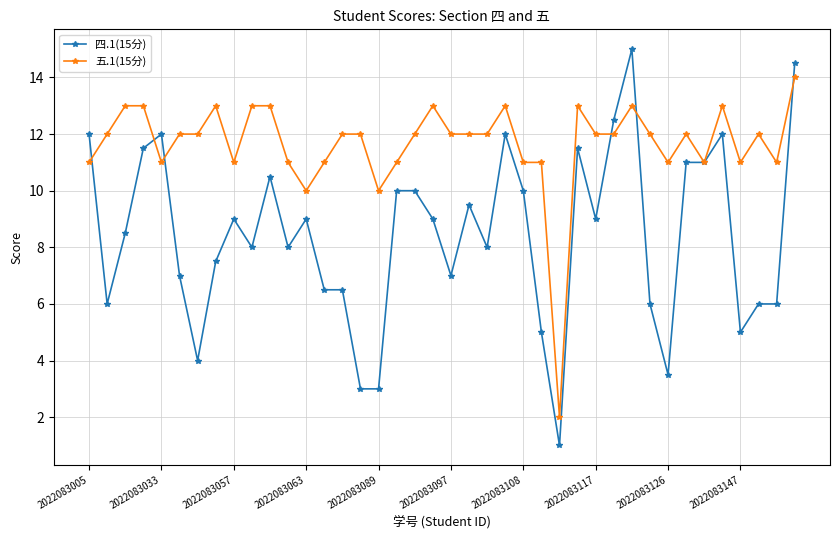

Which series has the largest total across all categories?

五.1(15分)